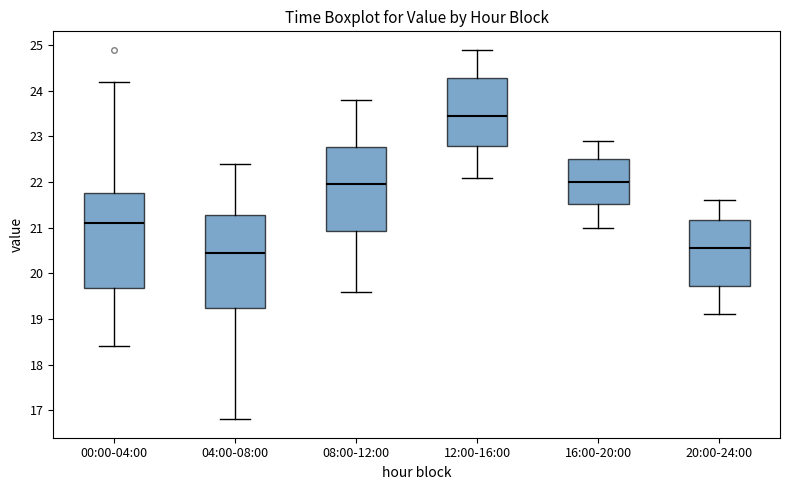

Reading left to right, transcribe this box plot: for each box, give where its median line is, the range the box spans, and where its two whiskers end, as read against the y-axis. The values are not printed on the chart, so give them approximately, as read against the axis.

00:00-04:00: median 21.1, box 19.7 to 21.8, whiskers 18.4 to 24.2
04:00-08:00: median 20.5, box 19.3 to 21.3, whiskers 16.8 to 22.4
08:00-12:00: median 22.0, box 20.9 to 22.8, whiskers 19.6 to 23.8
12:00-16:00: median 23.5, box 22.8 to 24.3, whiskers 22.1 to 24.9
16:00-20:00: median 22.0, box 21.5 to 22.5, whiskers 21.0 to 22.9
20:00-24:00: median 20.6, box 19.7 to 21.2, whiskers 19.1 to 21.6